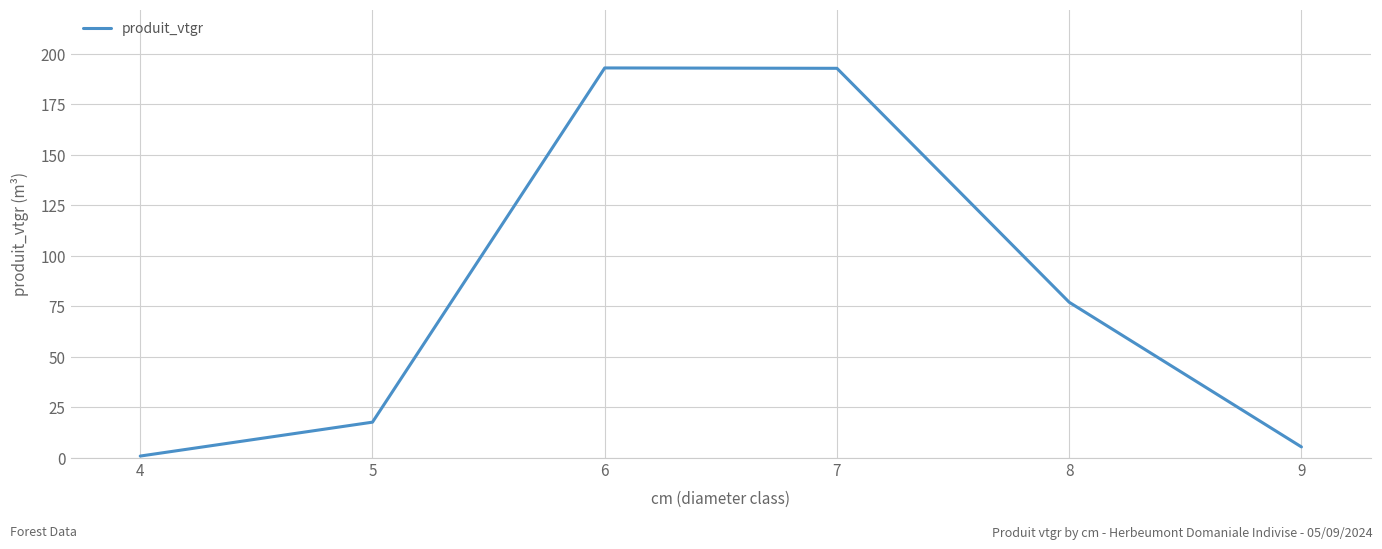

What is the difference between the maximum and second lowest values?

187.8